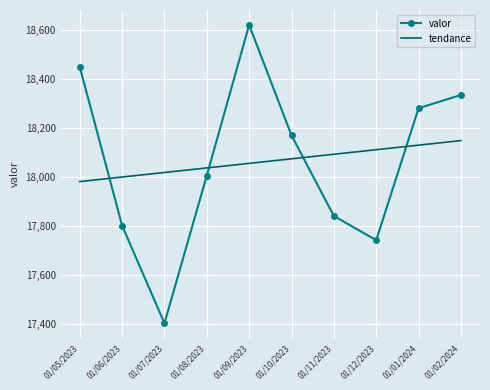

What is the maximum value shown in the chart?

18622.0